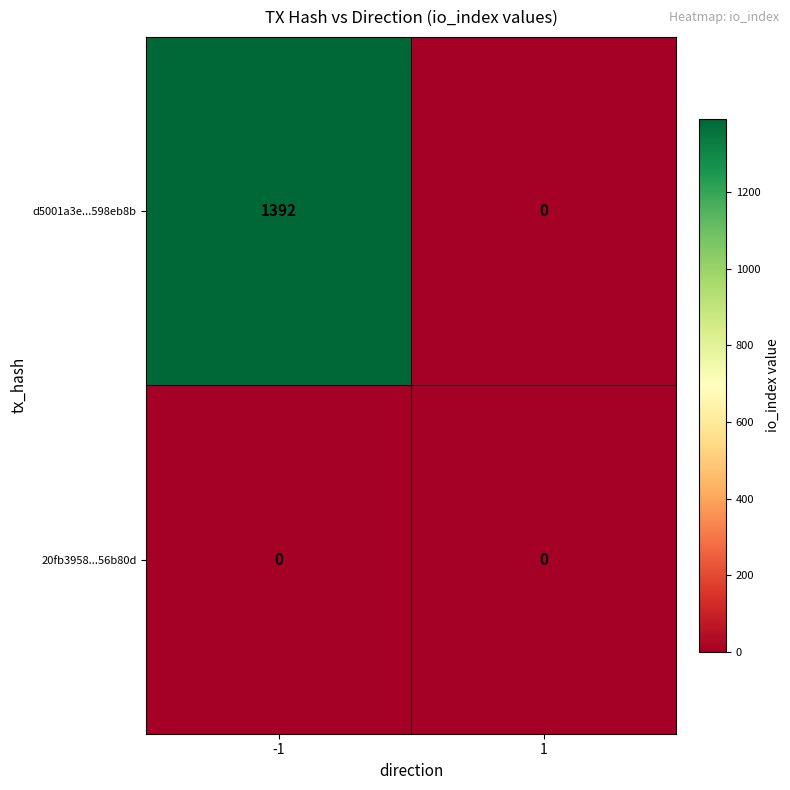

Reading left to right, transcribe all the data shown in this chart.

d5001a3e...598eb8b: 1392	0
20fb3958...56b80d: 0	0